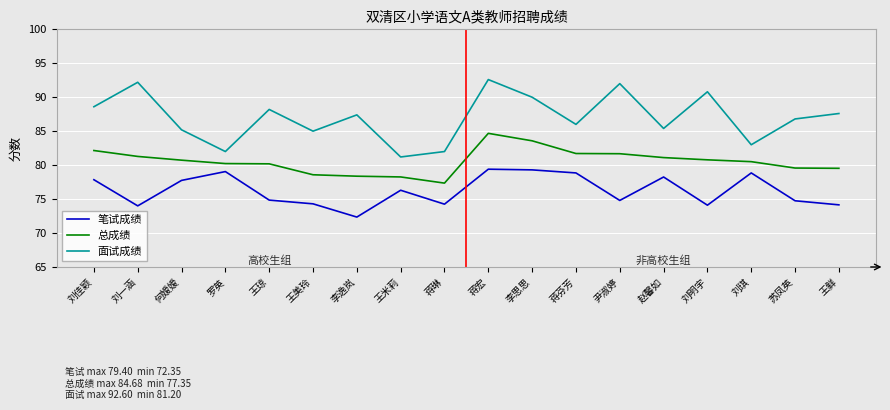

Which series has the widest spread of values?

面试成绩